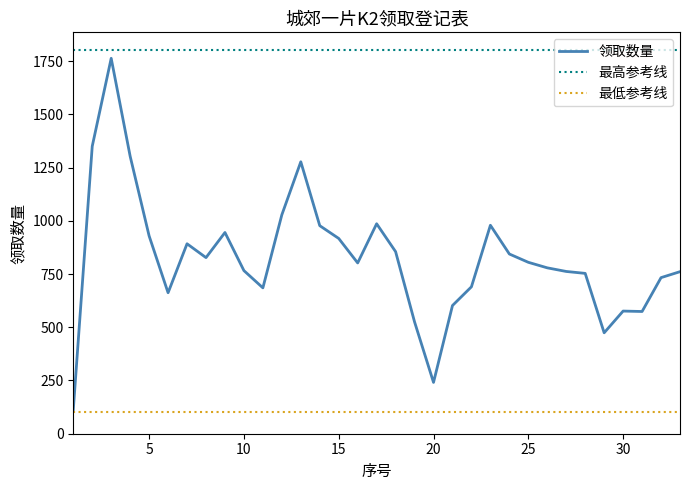

Which series has the largest total across all categories?

最高参考线